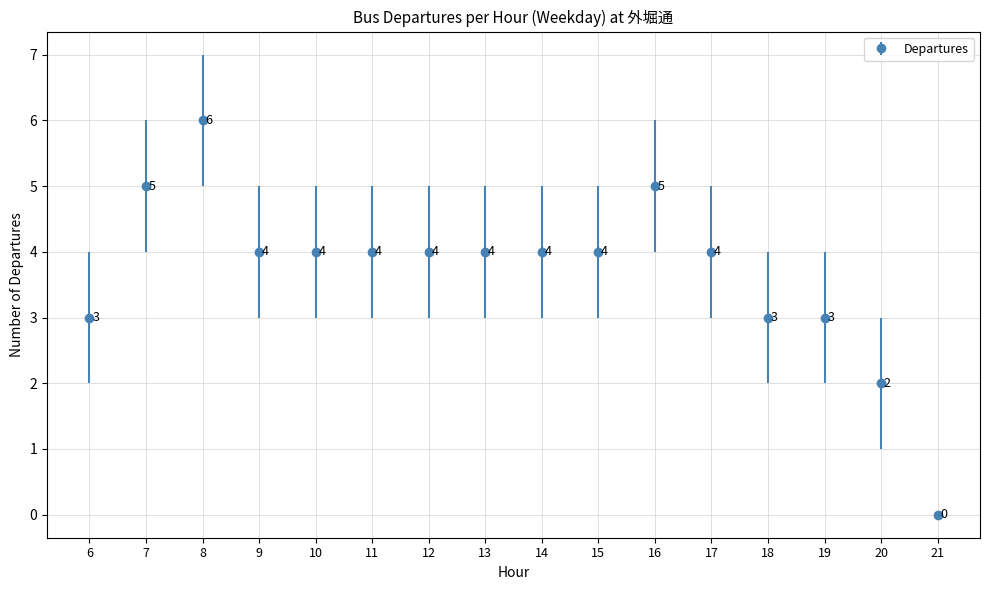

Approximately how many times larger is the value at 12 compared to 14?

1.0